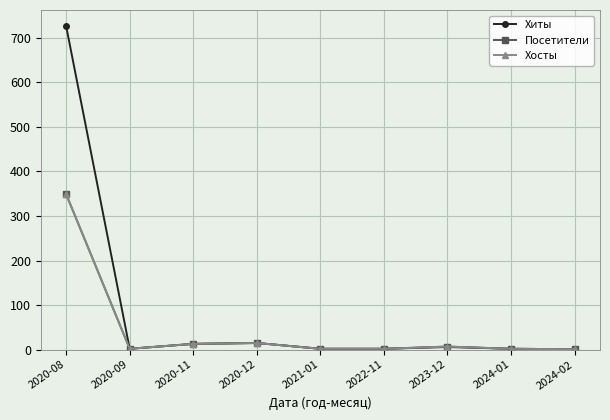

Where does the Хосты series first go above 2?

2020-08